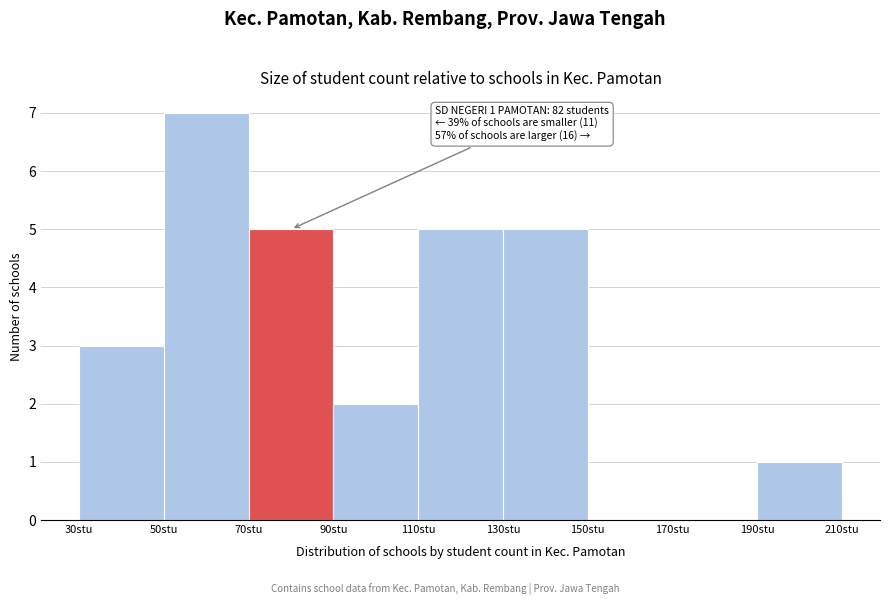

Over which range of the x-axis is the bar tallest?

50 to 70